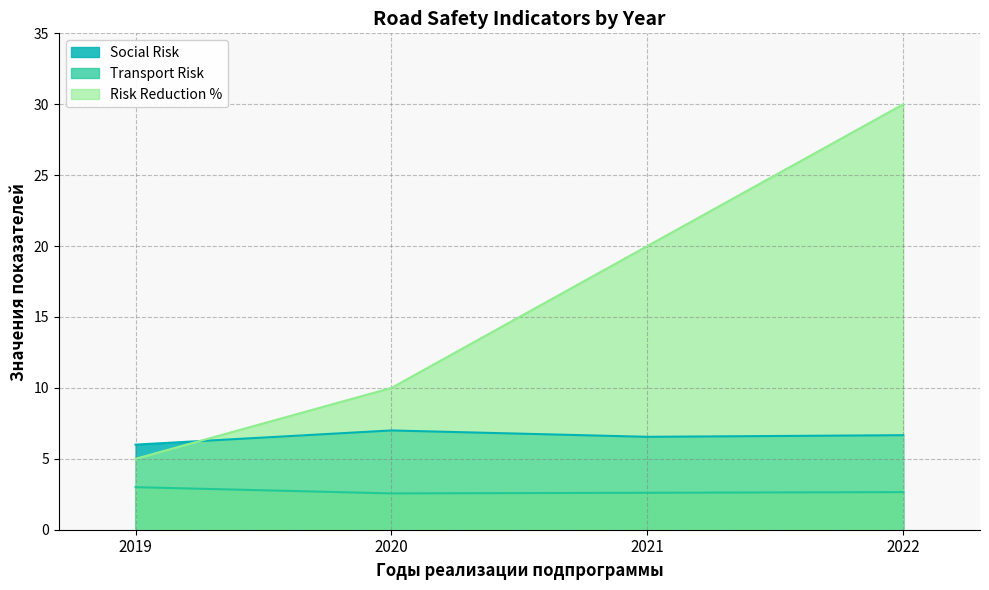

Which series has the largest total across all categories?

Risk Reduction %